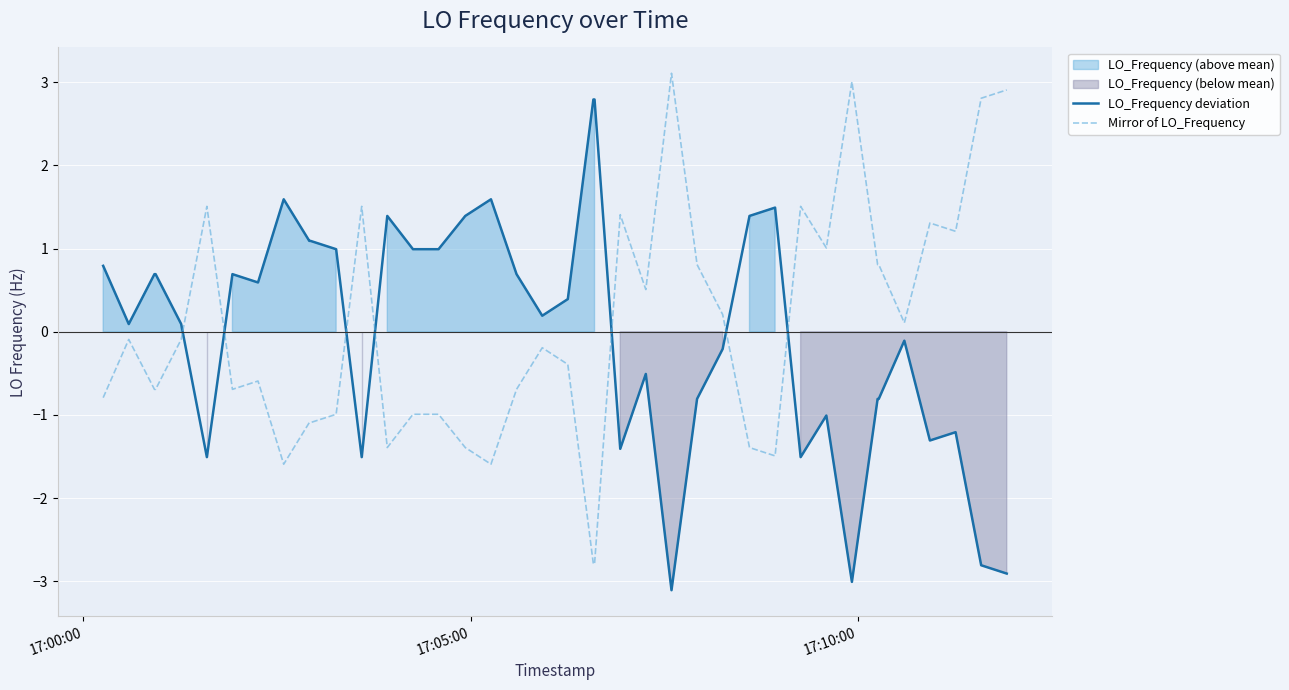

What is the highest value of the Mirror of LO_Frequency series?

3.1